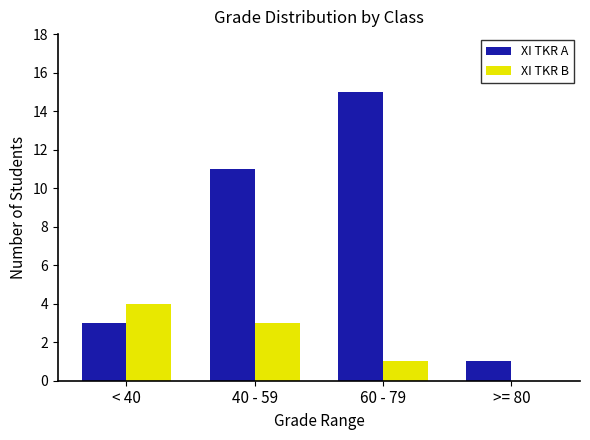

True or false: XI TKR B has a value of 4 at 40 - 59.

False